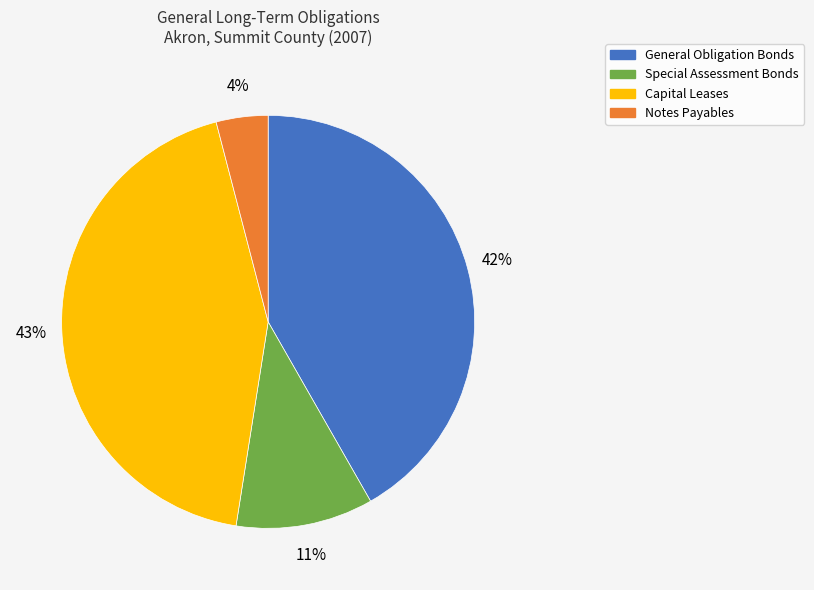

To the nearest percent, what percentage of the pie is Special Assessment Bonds?

11%